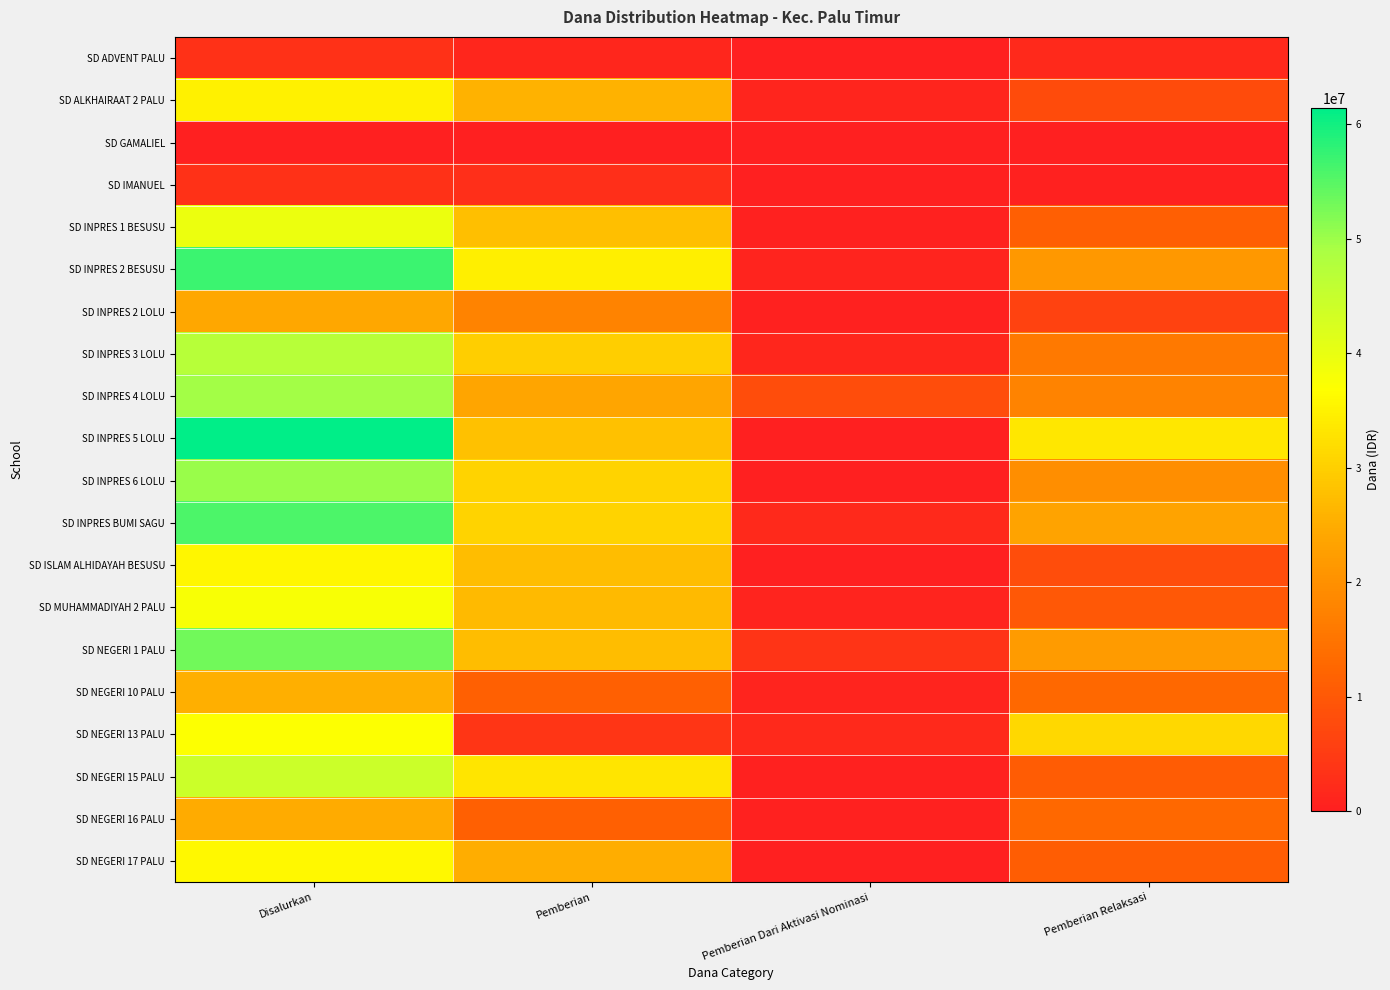

List the series in order of their peak value, highest first.

SD INPRES 5 LOLU, SD INPRES 2 BESUSU, SD INPRES BUMI SAGU, SD NEGERI 1 PALU, SD INPRES 6 LOLU, SD INPRES 4 LOLU, SD INPRES 3 LOLU, SD NEGERI 15 PALU, SD INPRES 1 BESUSU, SD MUHAMMADIYAH 2 PALU, SD NEGERI 13 PALU, SD NEGERI 17 PALU, SD ISLAM ALHIDAYAH BESUSU, SD ALKHAIRAAT 2 PALU, SD NEGERI 10 PALU, SD NEGERI 16 PALU, SD INPRES 2 LOLU, SD ADVENT PALU, SD IMANUEL, SD GAMALIEL